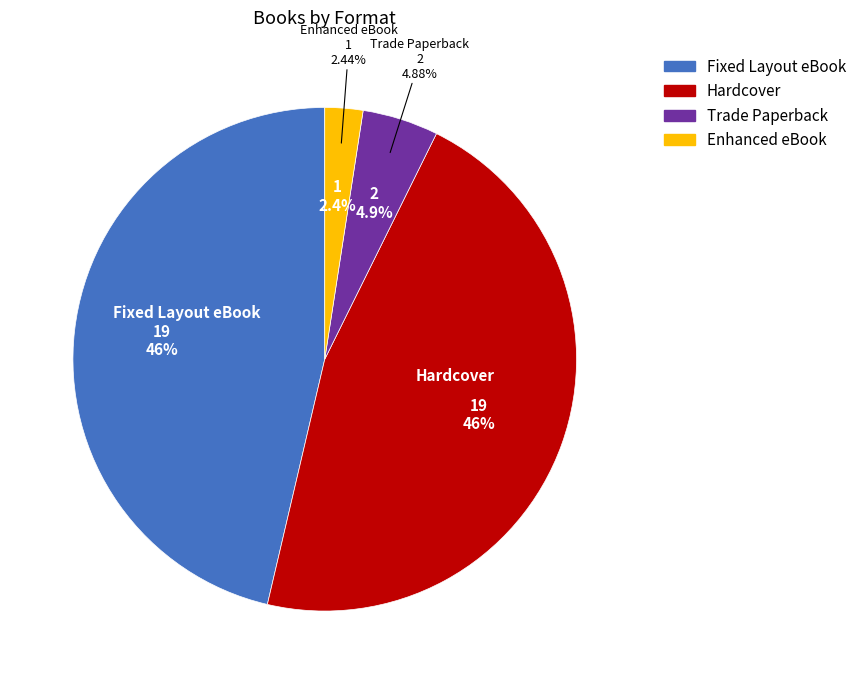

How many slices are in this pie chart?

4